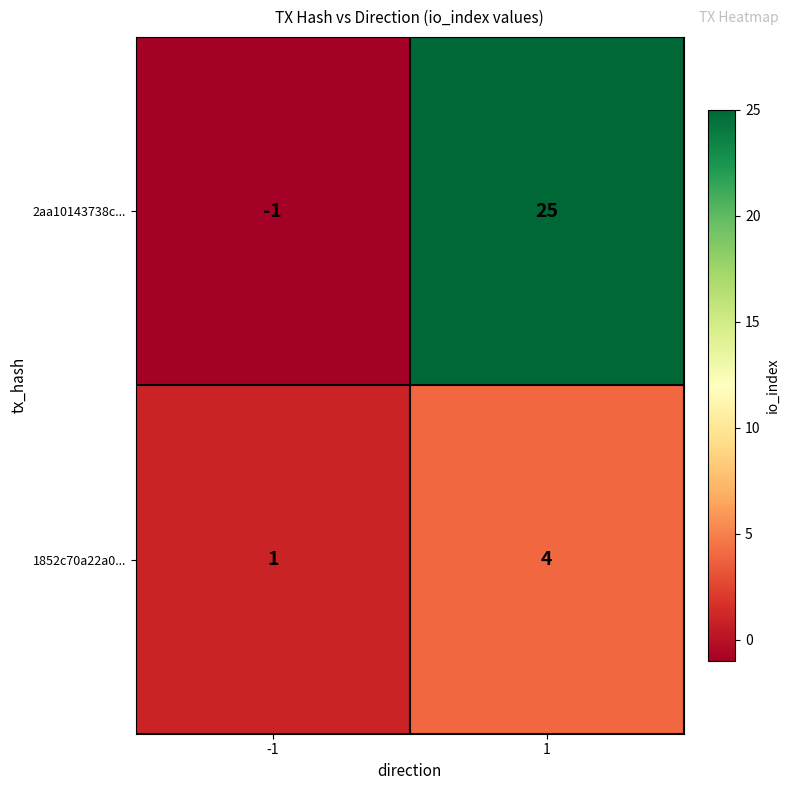

Reading left to right, transcribe all the data shown in this chart.

2aa10143738c...: -1	25
1852c70a22a0...: 1	4